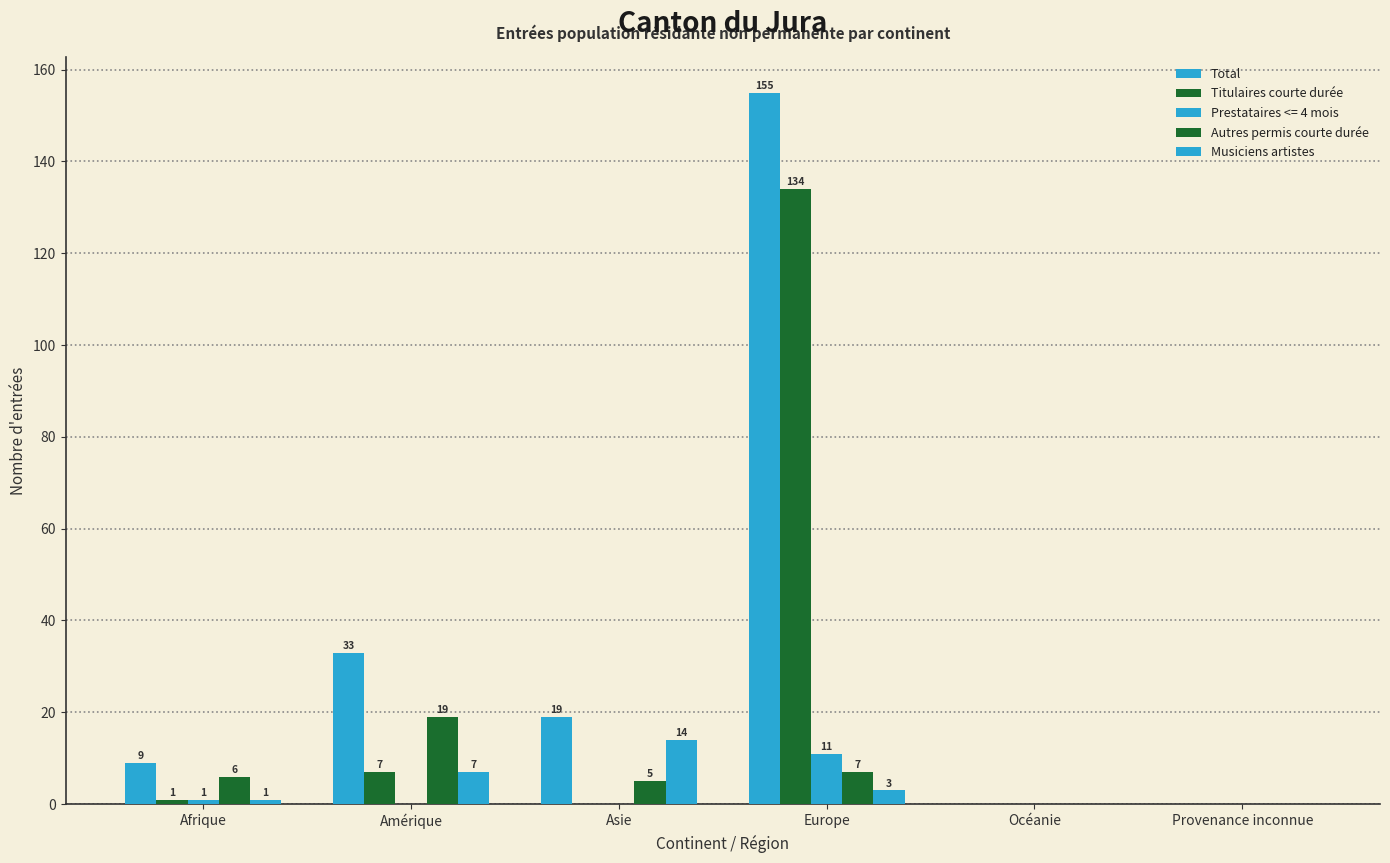

How many values in Titulaires courte durée are above zero?

3